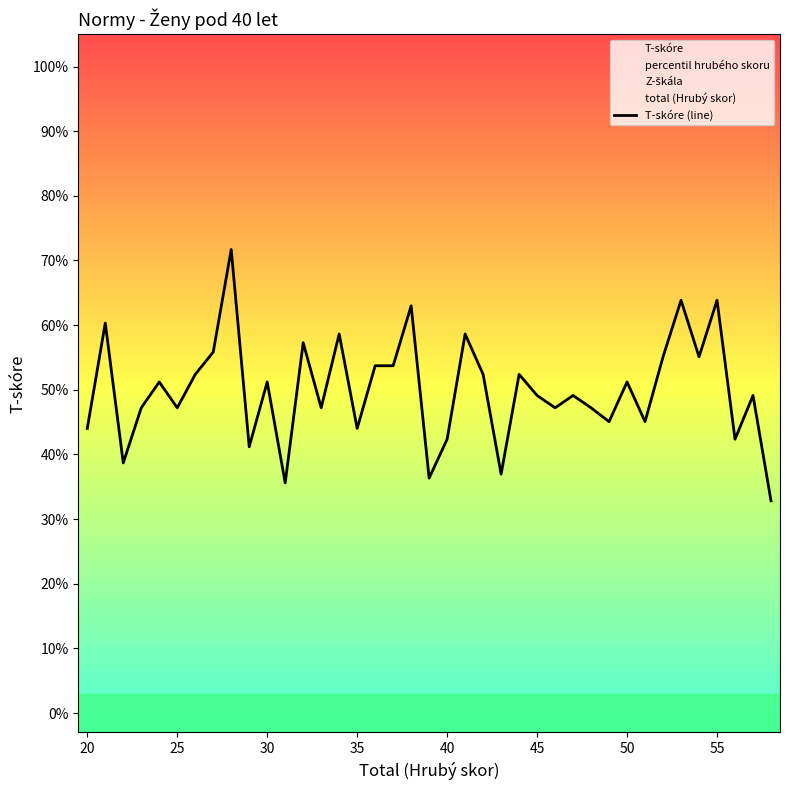

What is the lowest value of the T-skóre (line) series?

32.8